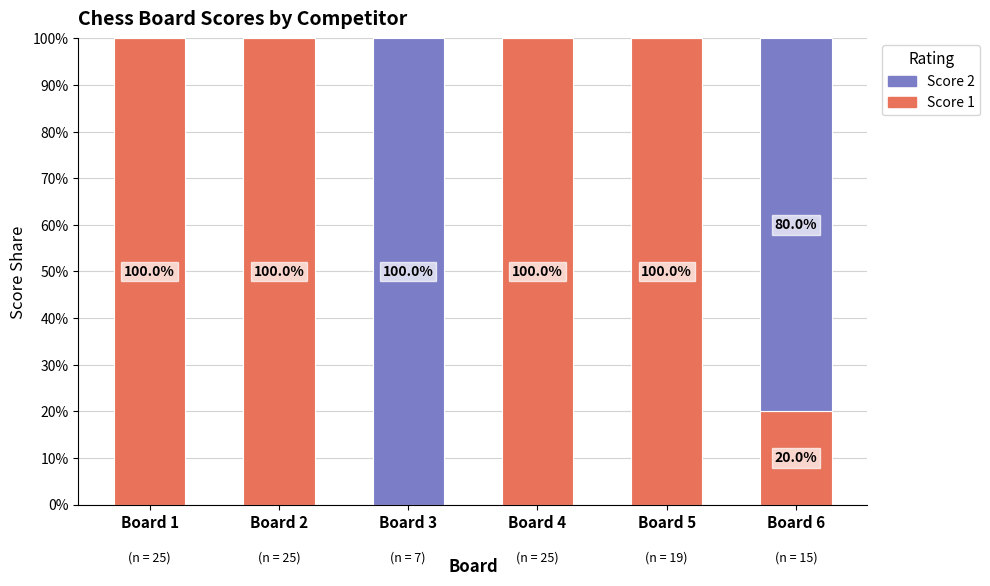

Where is Score 1 nearest to the value 50?

Board 6